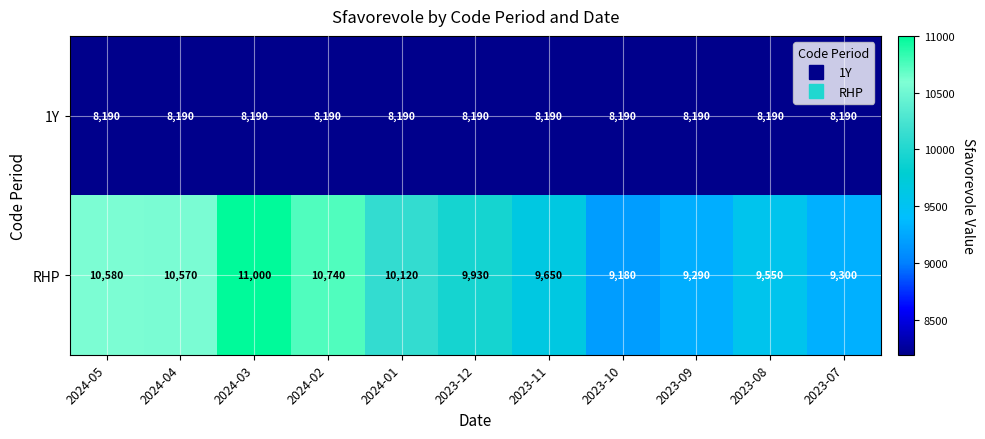

What is the total value across all series at 2023-09?

17480